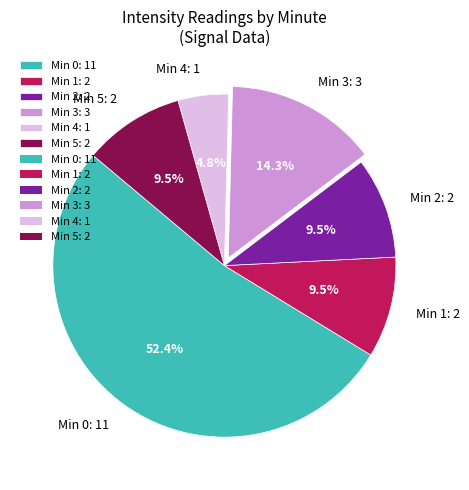

What is the largest slice in the pie chart?

Min 0: 11